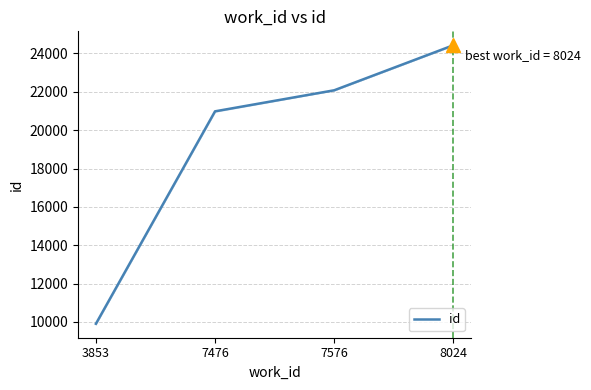

Between 3853 and 8024, which is larger?

8024